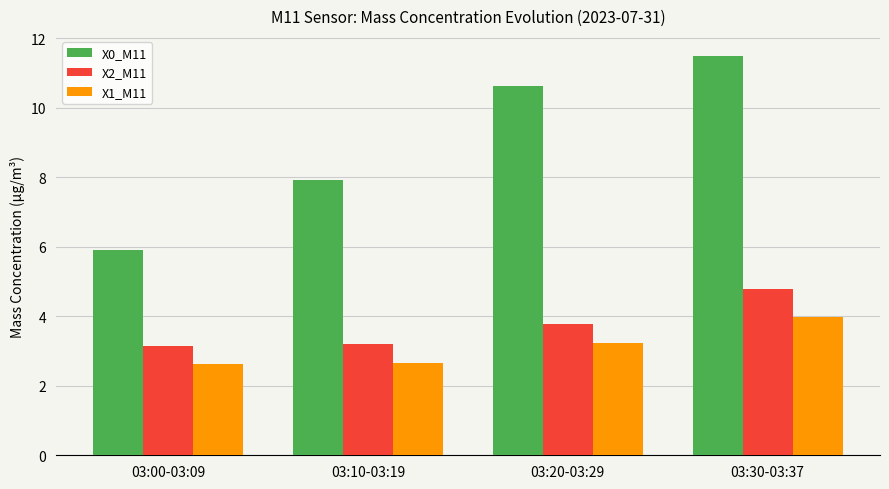

What is the average value of the X2_M11 series?

3.7